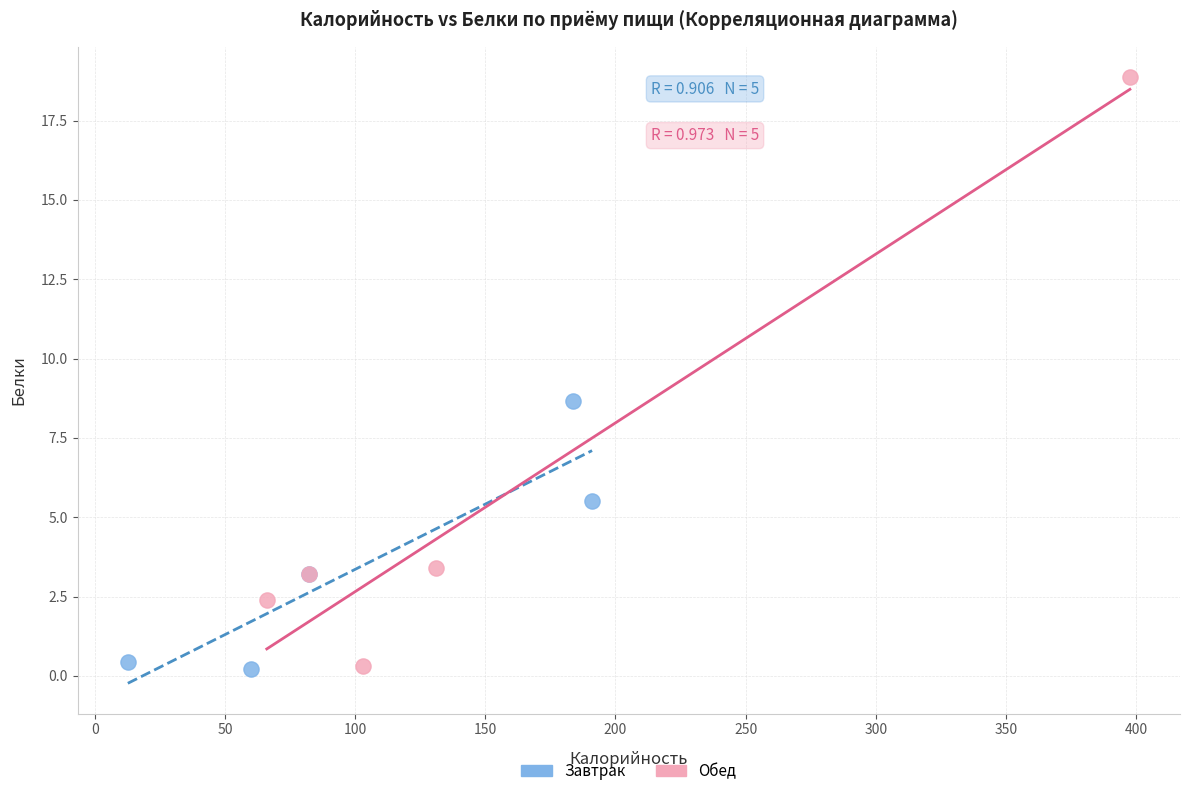

Which series reaches the maximum Y coordinate?

Обед